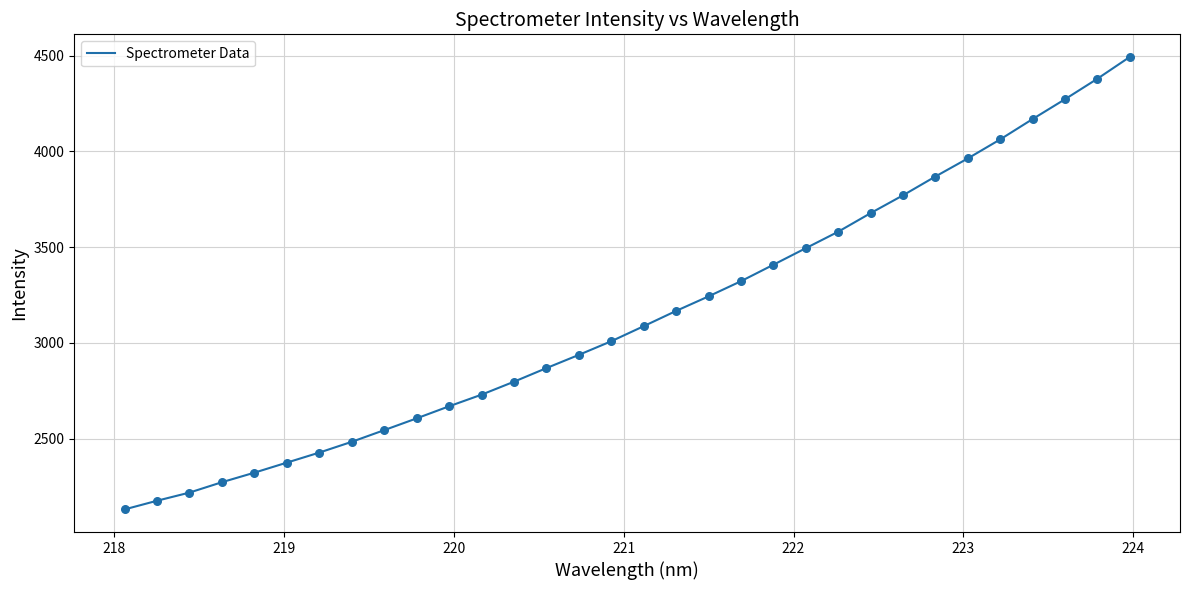

What is the smallest value displayed?

2130.6